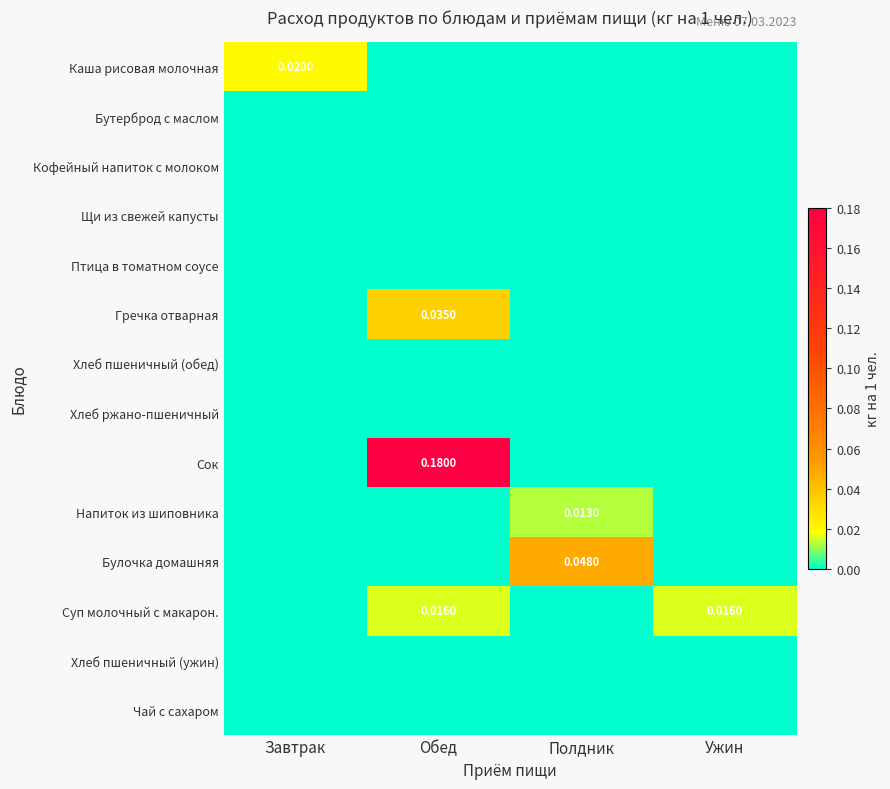

At which label is Суп молочный с макарон. closest to 0?

Завтрак